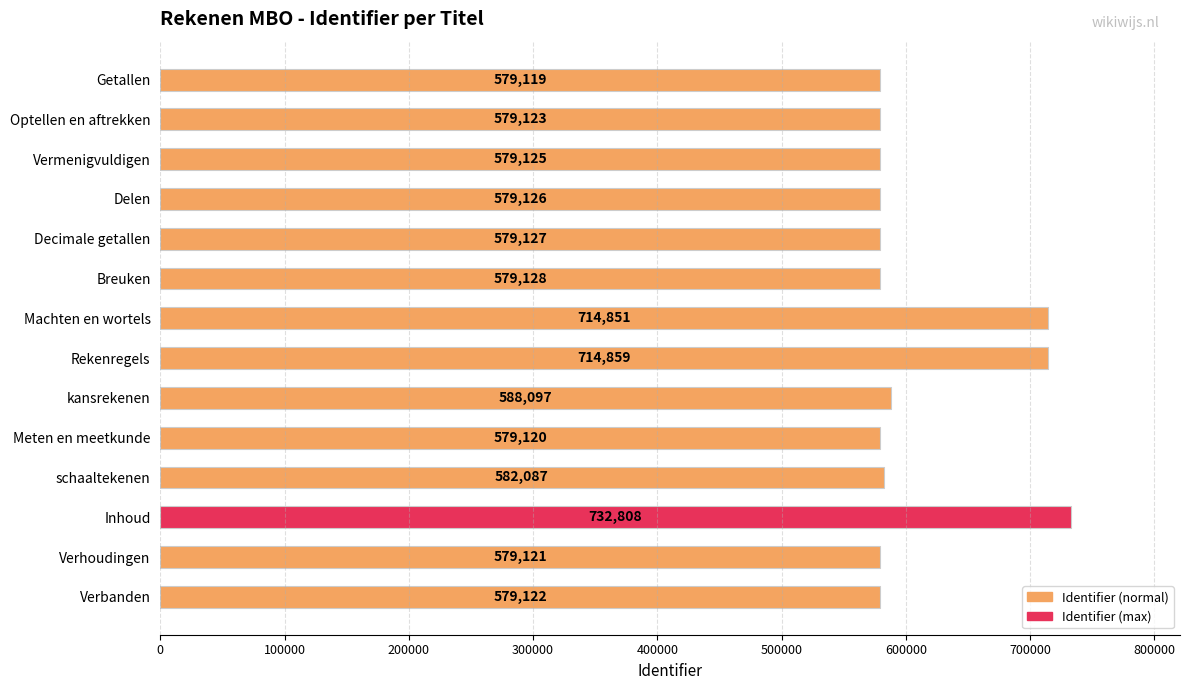

Does the chart contain stacked bars?

No